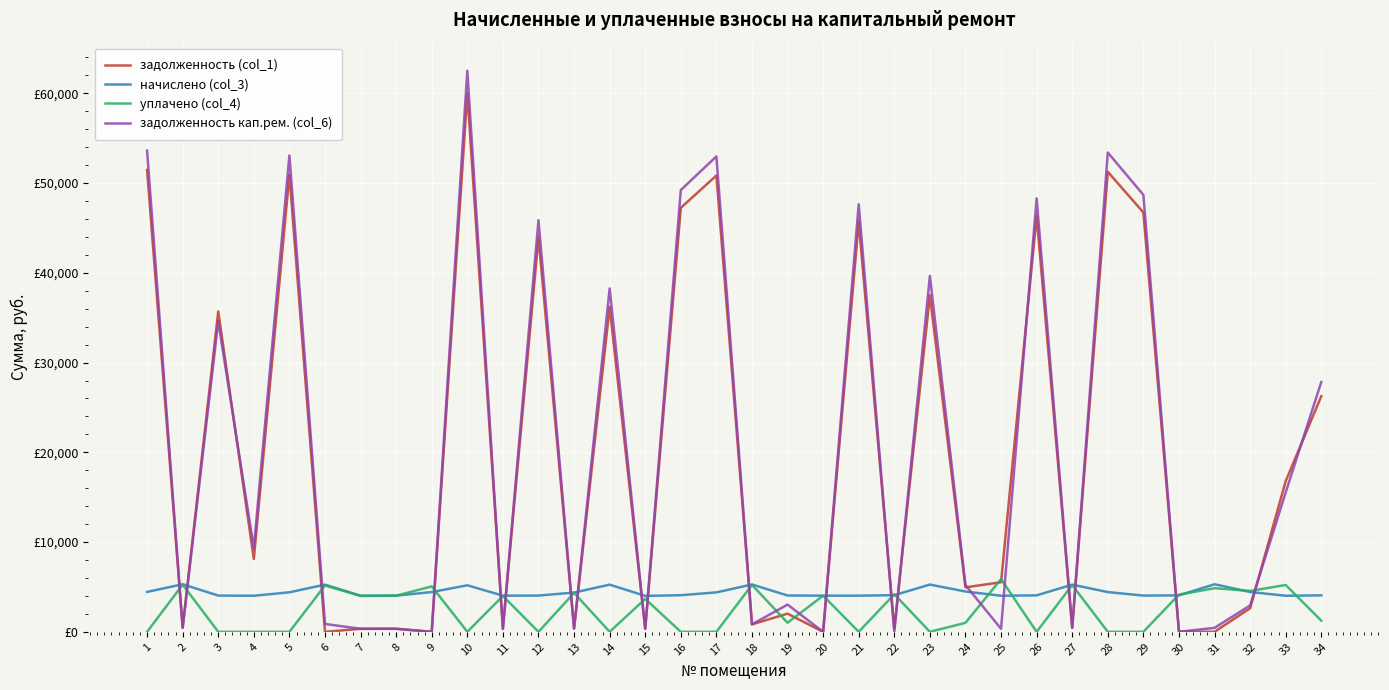

Rank the series by their maximum value, from lowest to highest.

начислено (col_3), уплачено (col_4), задолженность (col_1), задолженность кап.рем. (col_6)